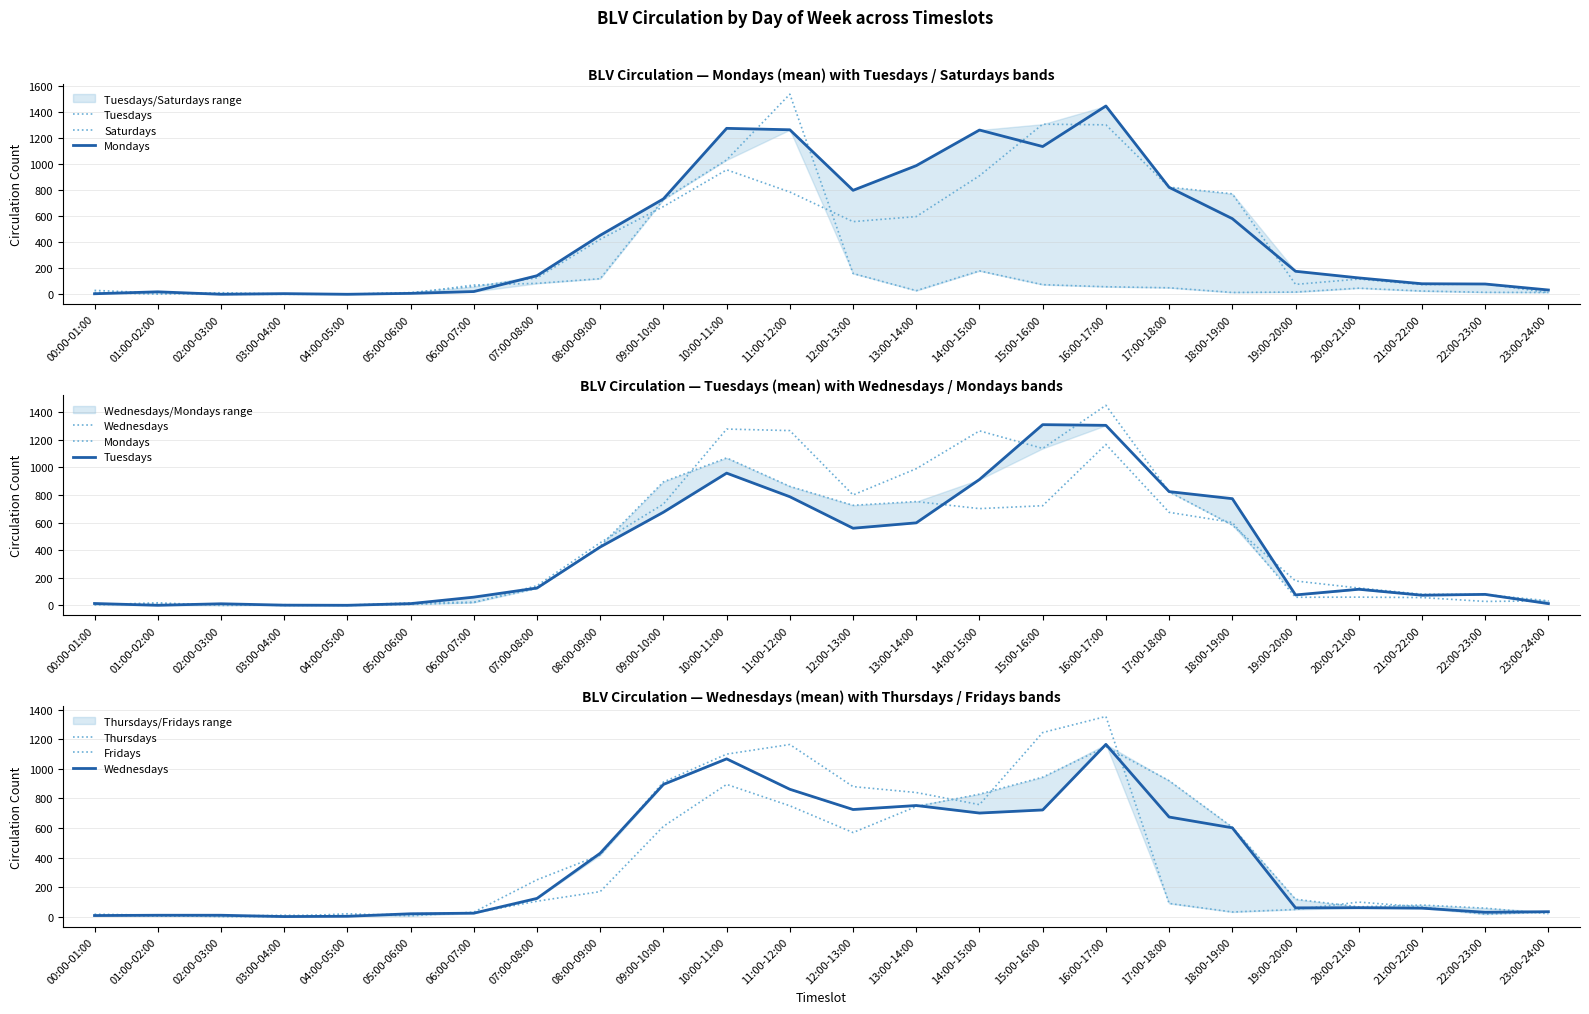

Does the chart display data point markers on the line(s)?

No